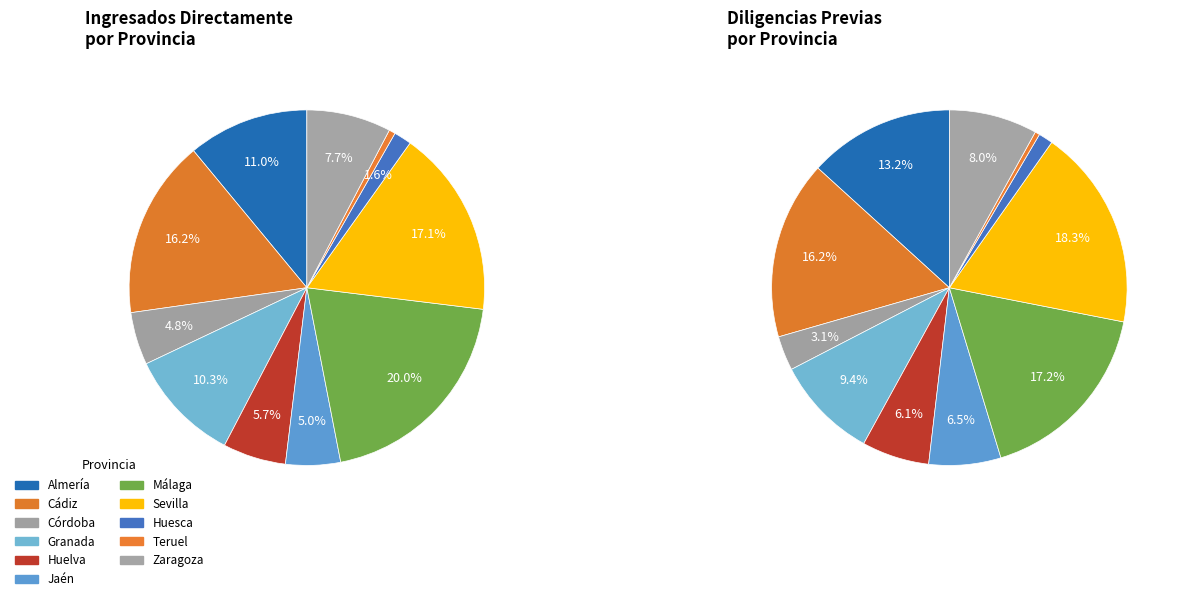

The Córdoba slice represents 1% of the pie. True or false?

False